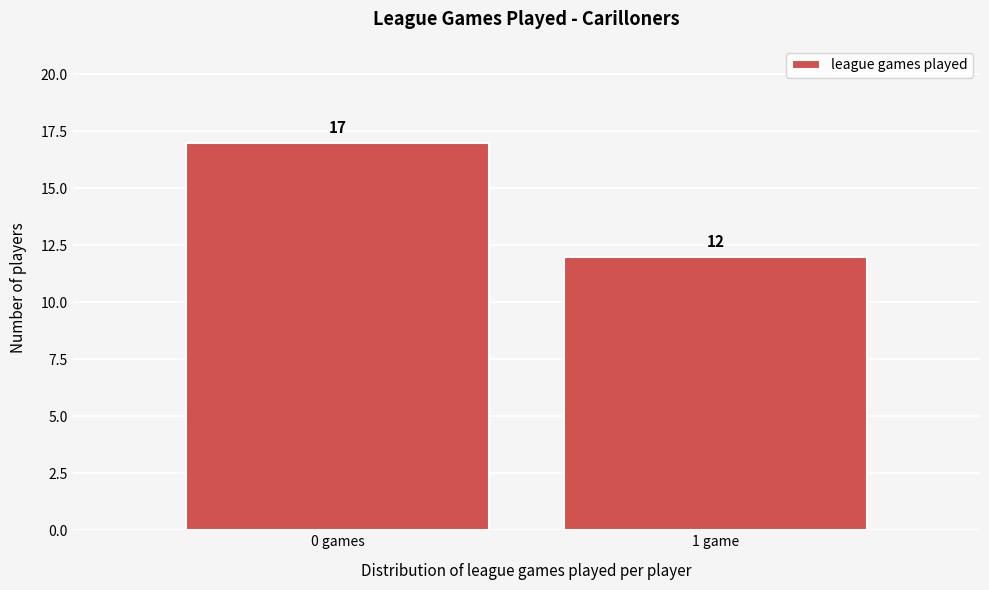

Reading left to right, extract all data points from this chart.

0 games=17	1 game=12